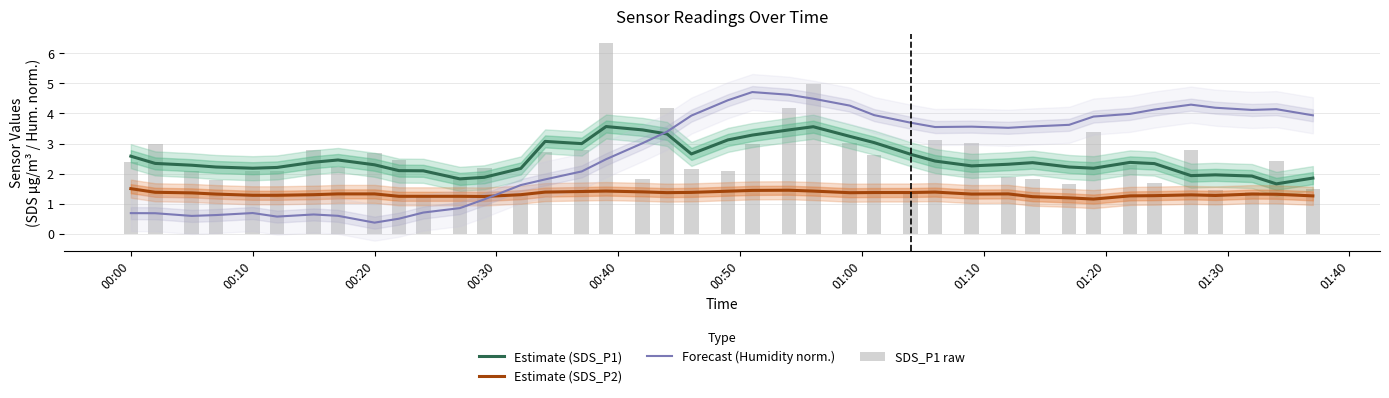

At how many categories does at least one series exceed 0?

40